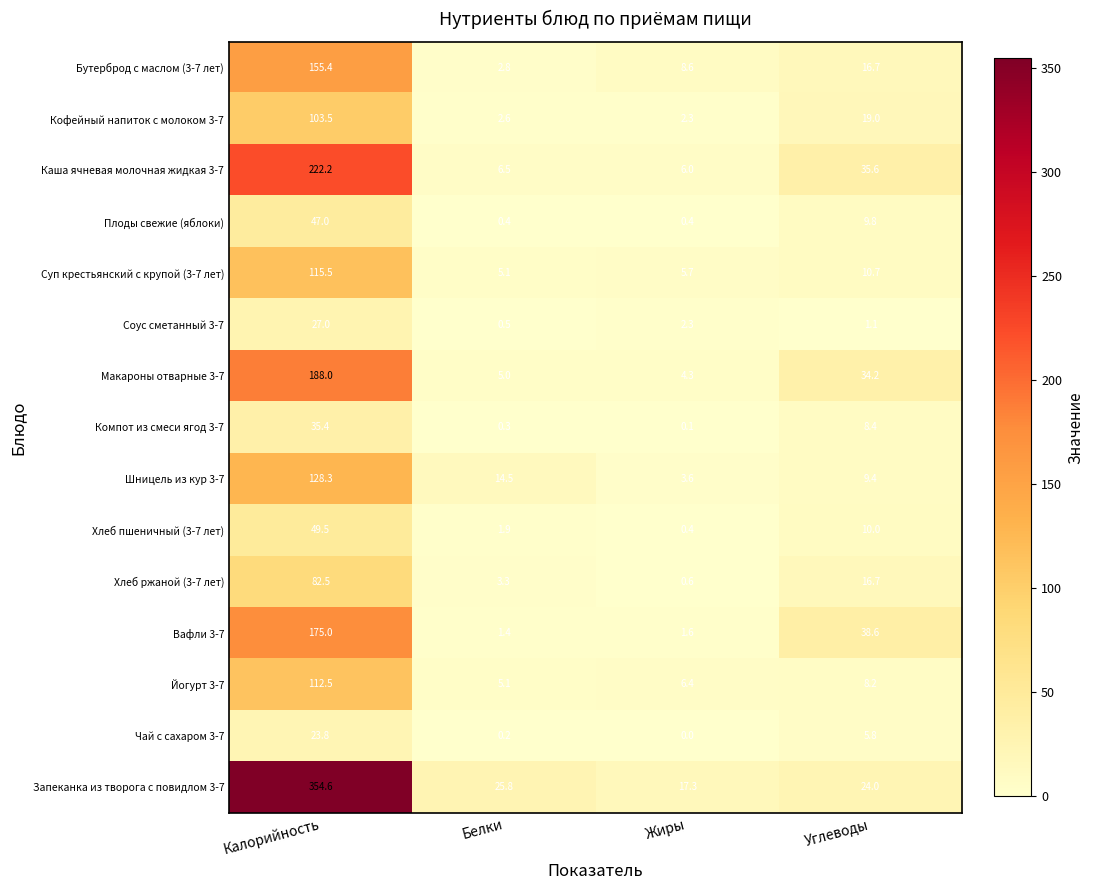

At how many categories does at least one series exceed 327?

1